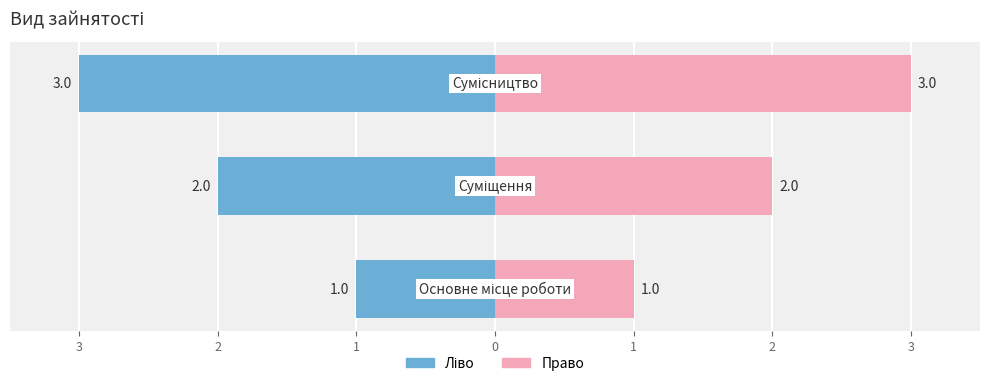

Reading right to left, list all the values displayed in this chart.

Ліво: 2=-3	3=-2	4=-1
Право: 2=3	3=2	4=1